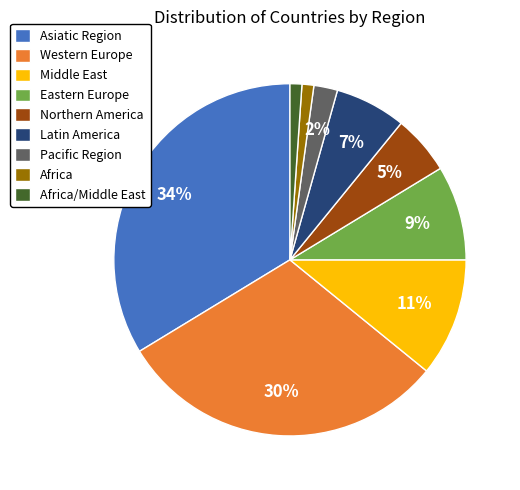

Approximately how many times larger is the value at Pacific Region compared to Northern America?

0.4